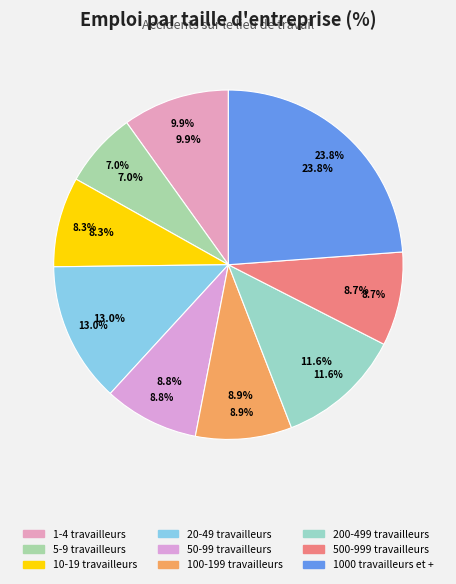

To the nearest percent, what is the difference between the largest and smallest slice percentages?

17%